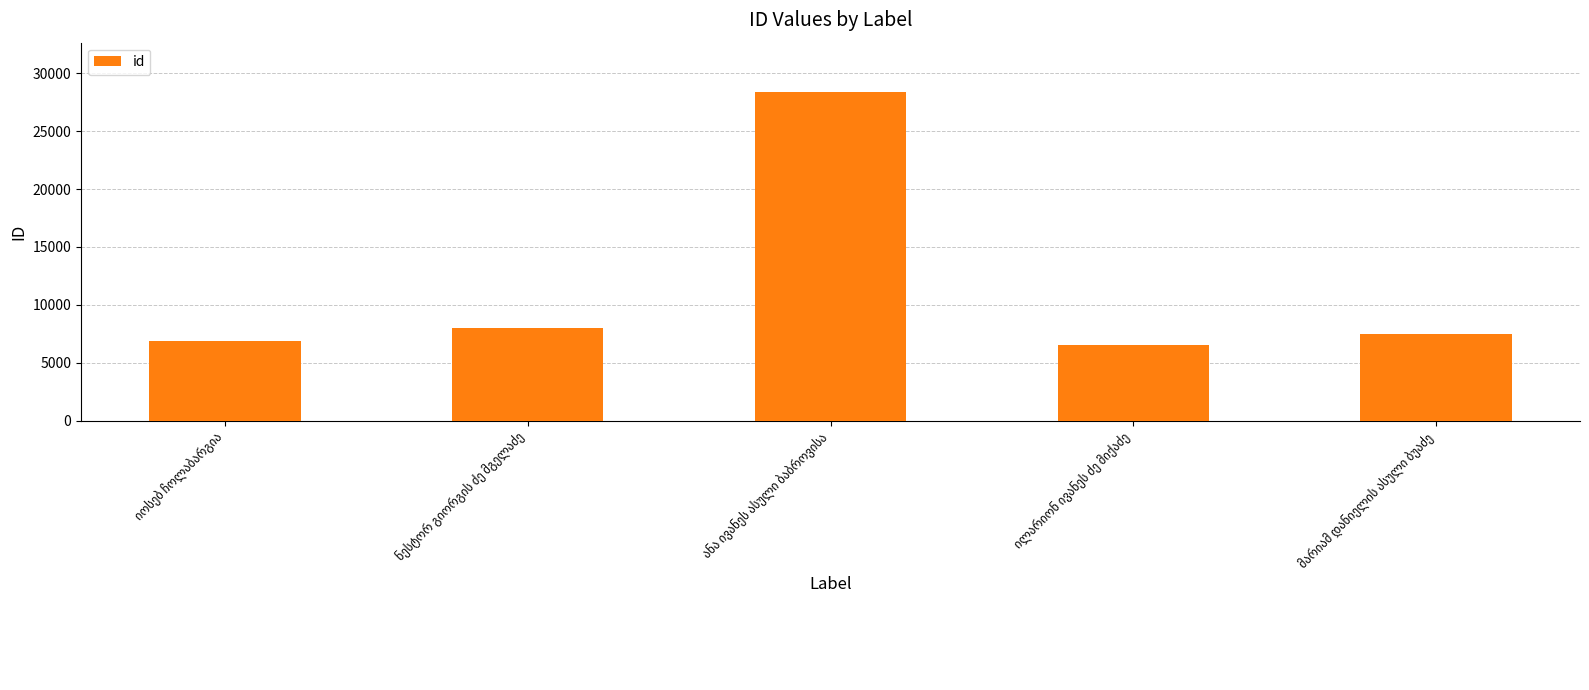

What is the value of the 2nd bar from the left?

8020